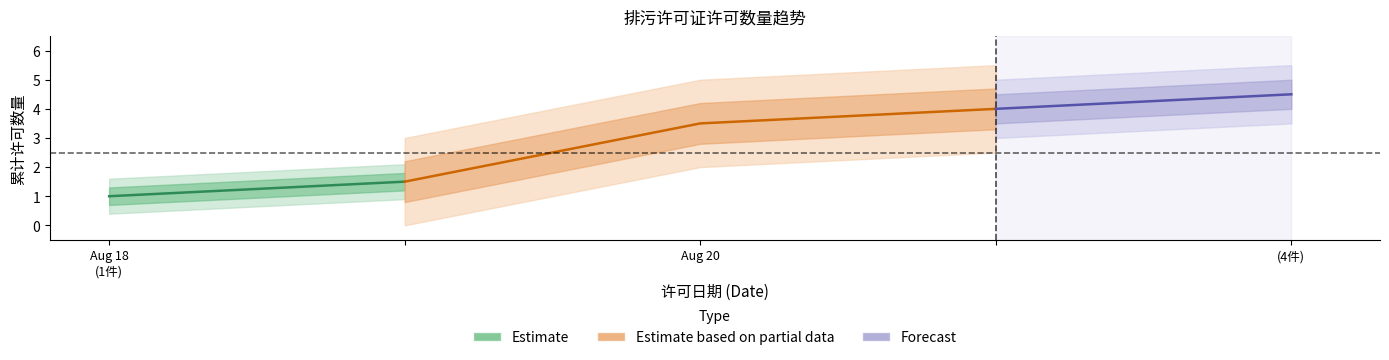

The Estimate series shows 2 at 2025-08-18. True or false?

False